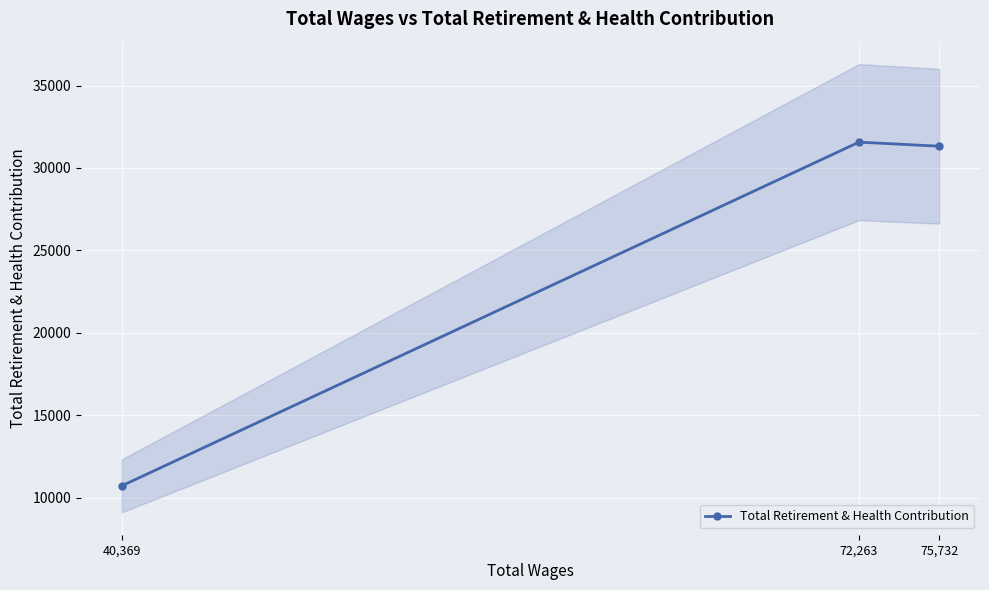

What is the difference between the maximum and minimum values?

20842